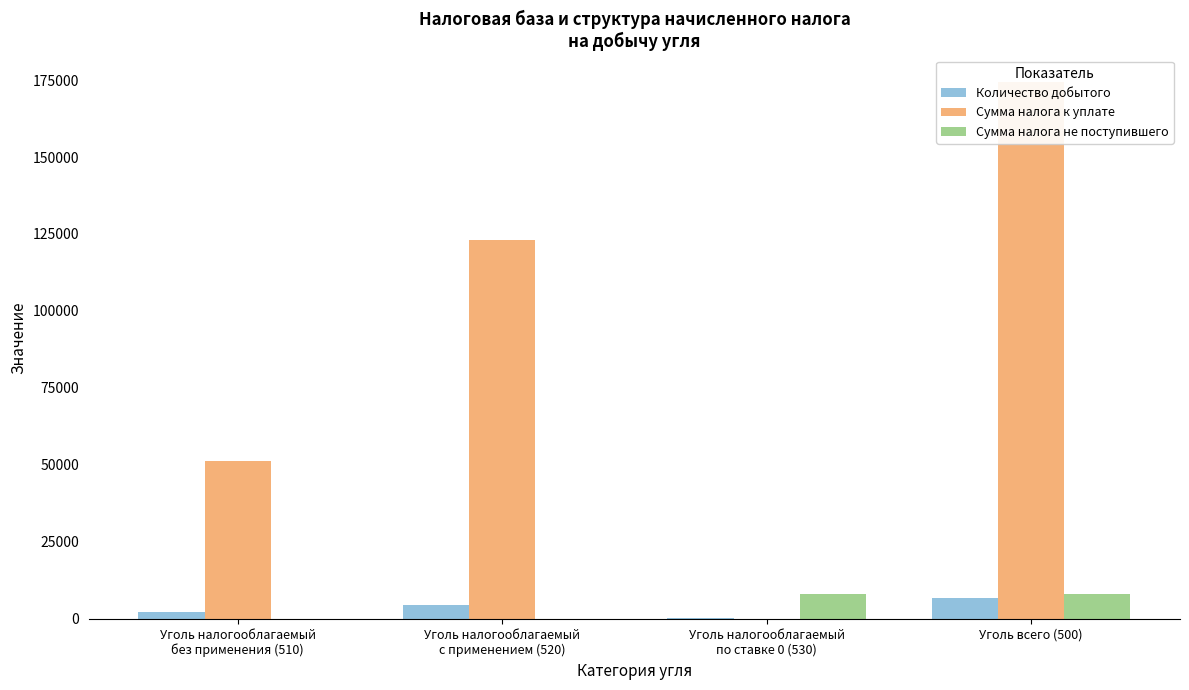

Which category has the highest value across all series?

Уголь всего (500)